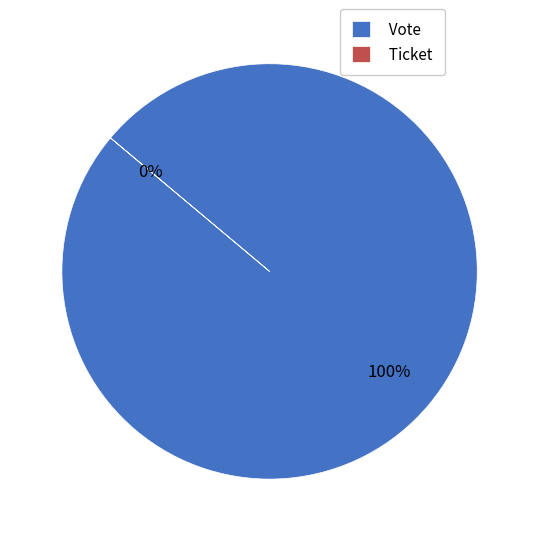

How many slices are in this pie chart?

2